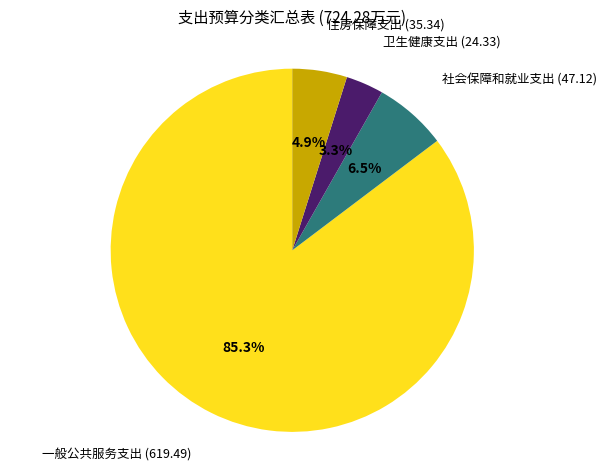

Is there a majority slice in this chart?

Yes